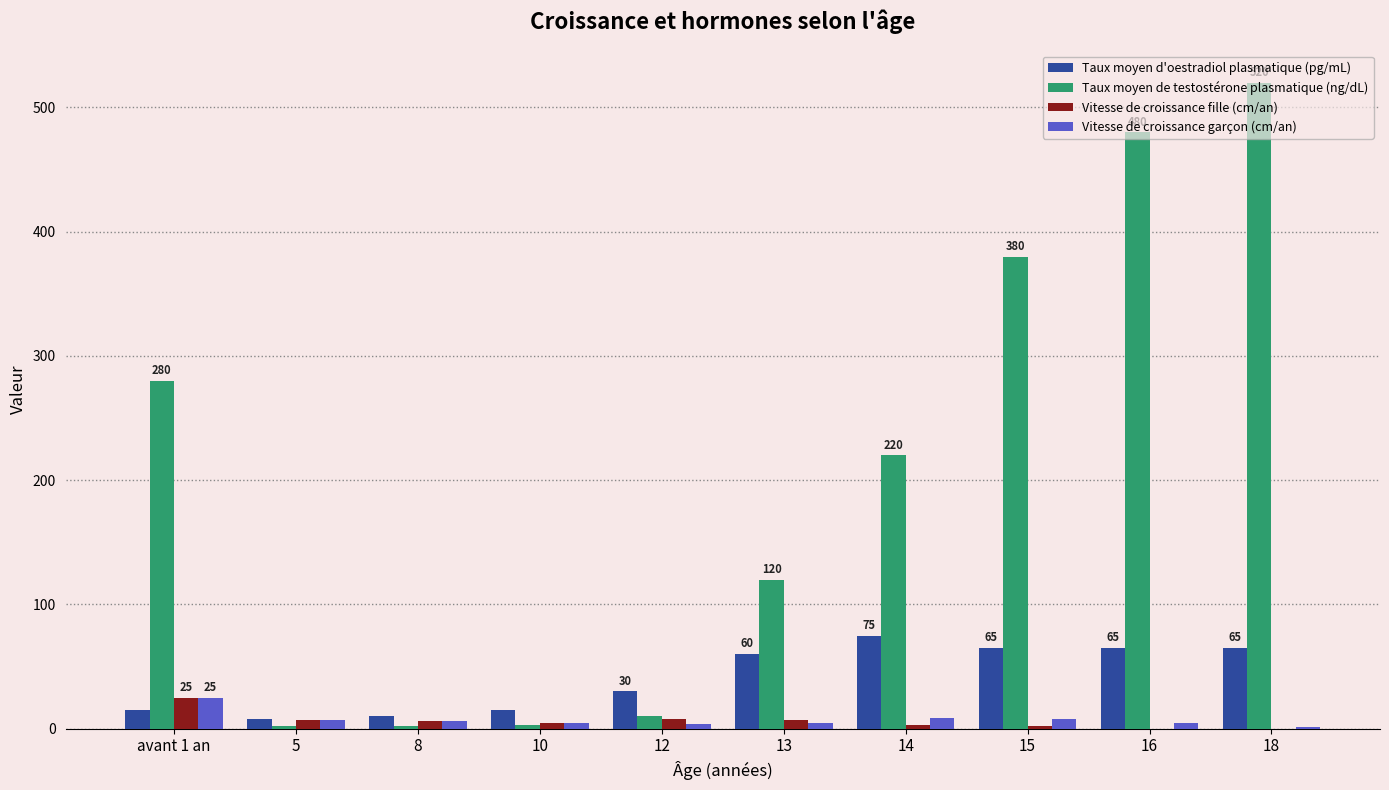

How many distinct data groups are displayed?

4